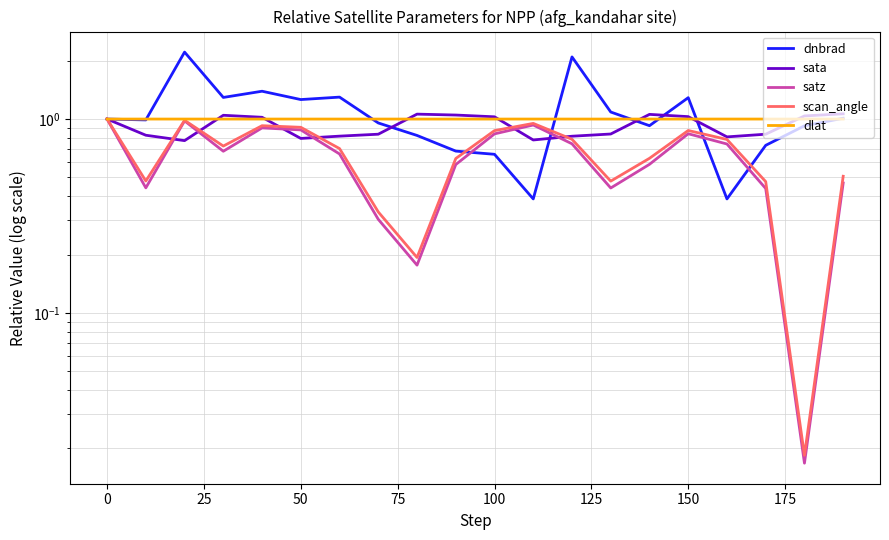

What are all the series names shown in the legend?

dnbrad, sata, satz, scan_angle, dlat